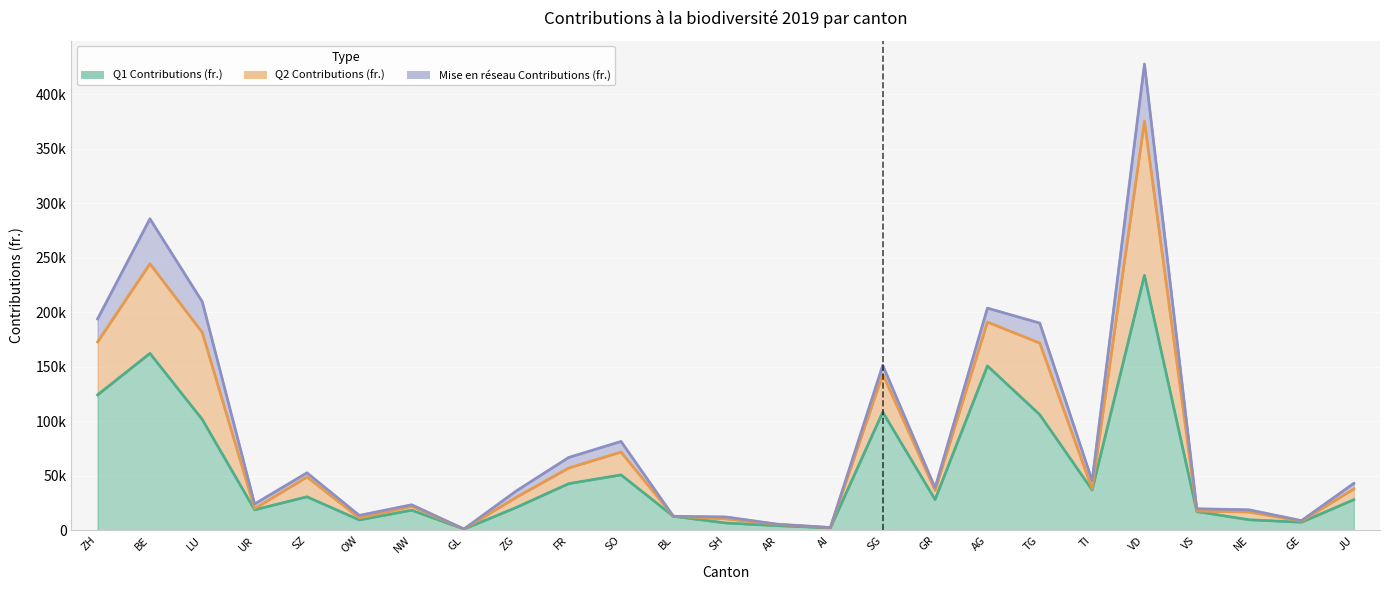

How many interior local valleys does the Q1 Contributions (fr.) series have?

7